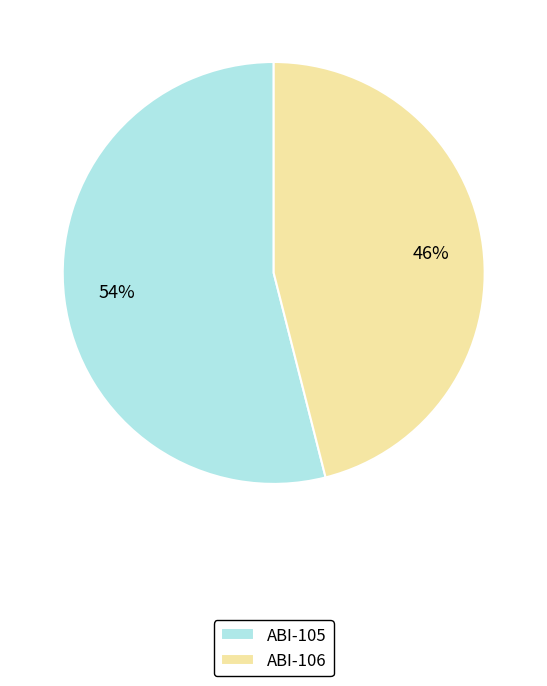

Rank the categories by value from highest to lowest.

ABI-105, ABI-106